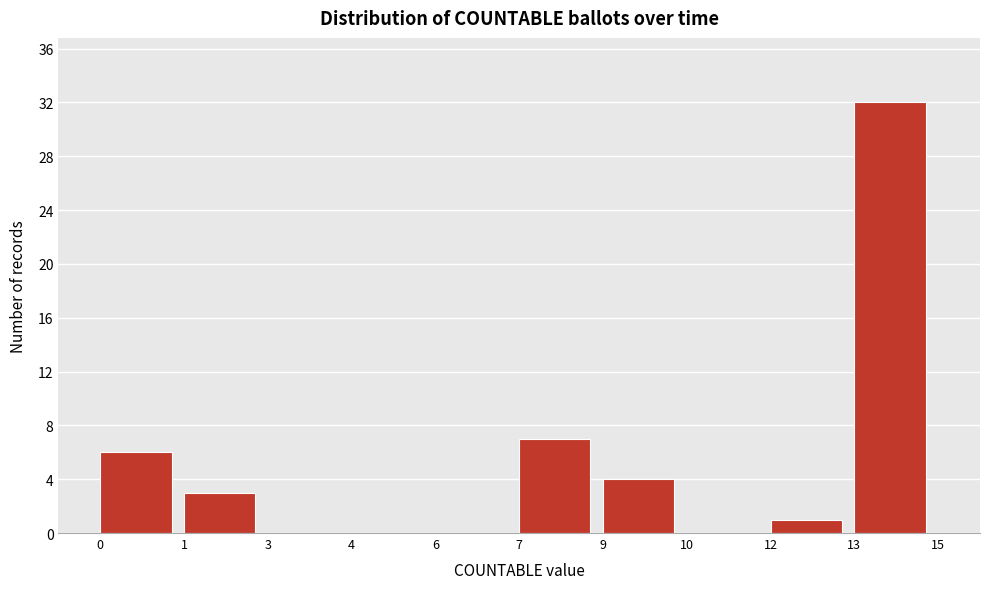

Reading right to left, transcribe all the data shown in this chart.

13=32	12=1	10=0	9=4	7=7	6=0	4=0	3=0	1=3	0=6